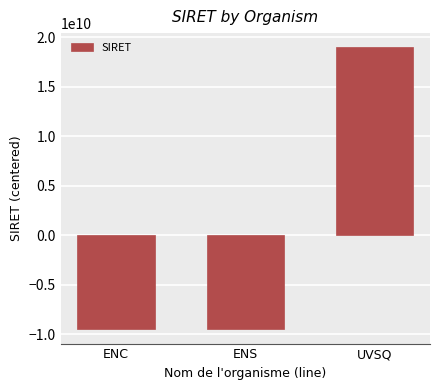

At which label does the data first exceed -9482233313?

UVSQ